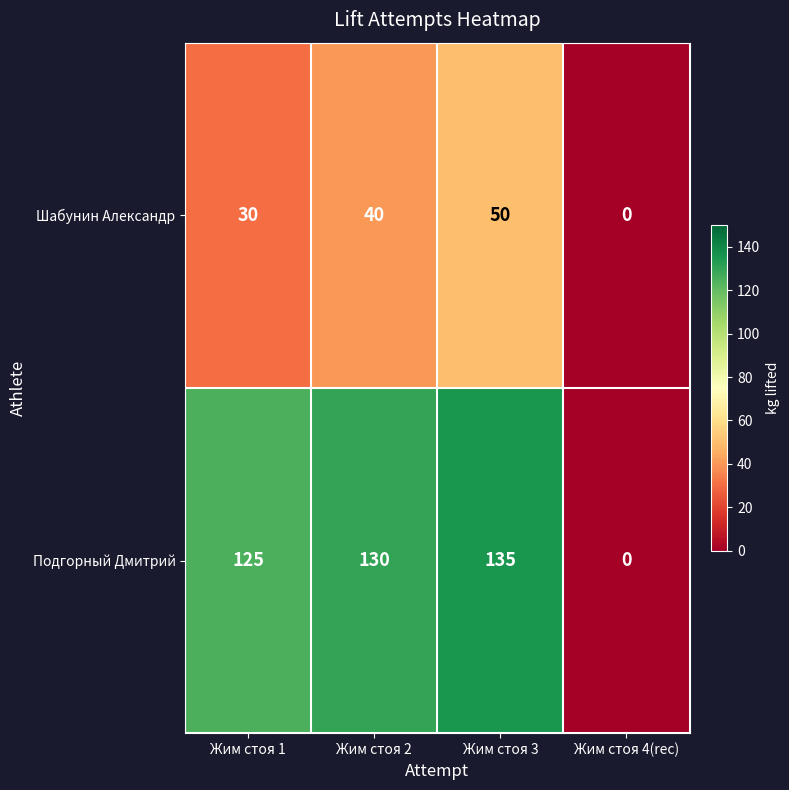

At which category is the sum across all series the highest?

Жим стоя 3